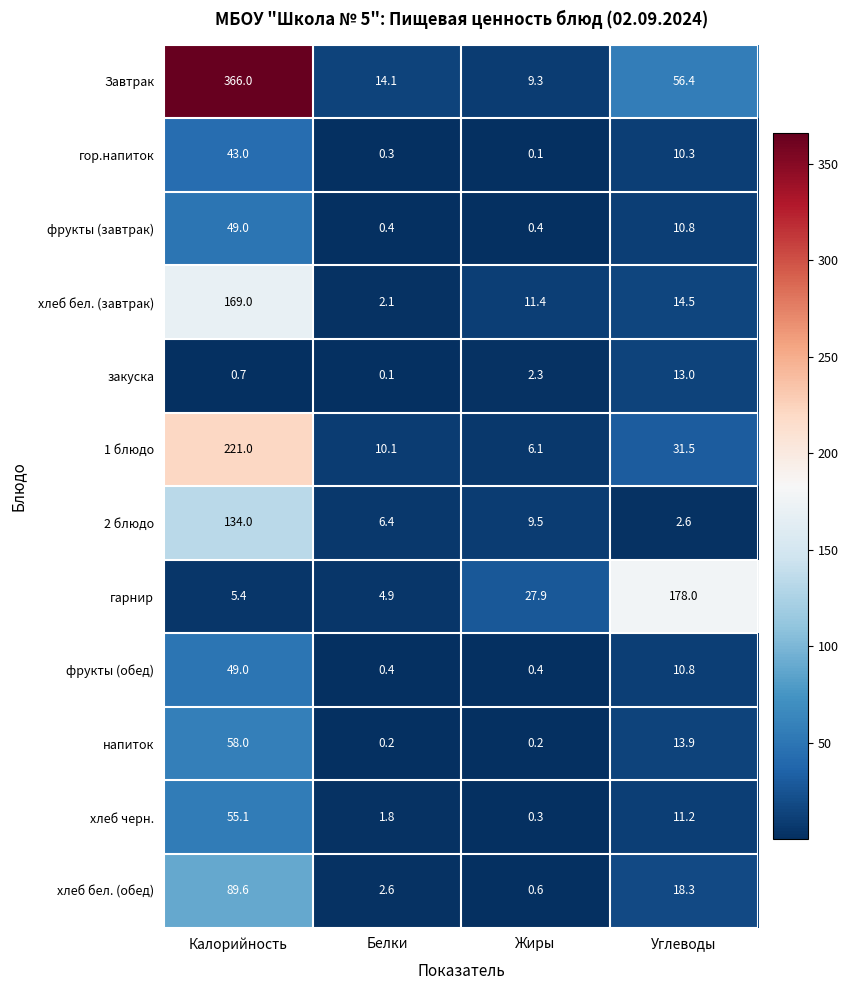

What is the difference between the Завтрак values at Углеводы and Калорийность?

309.6